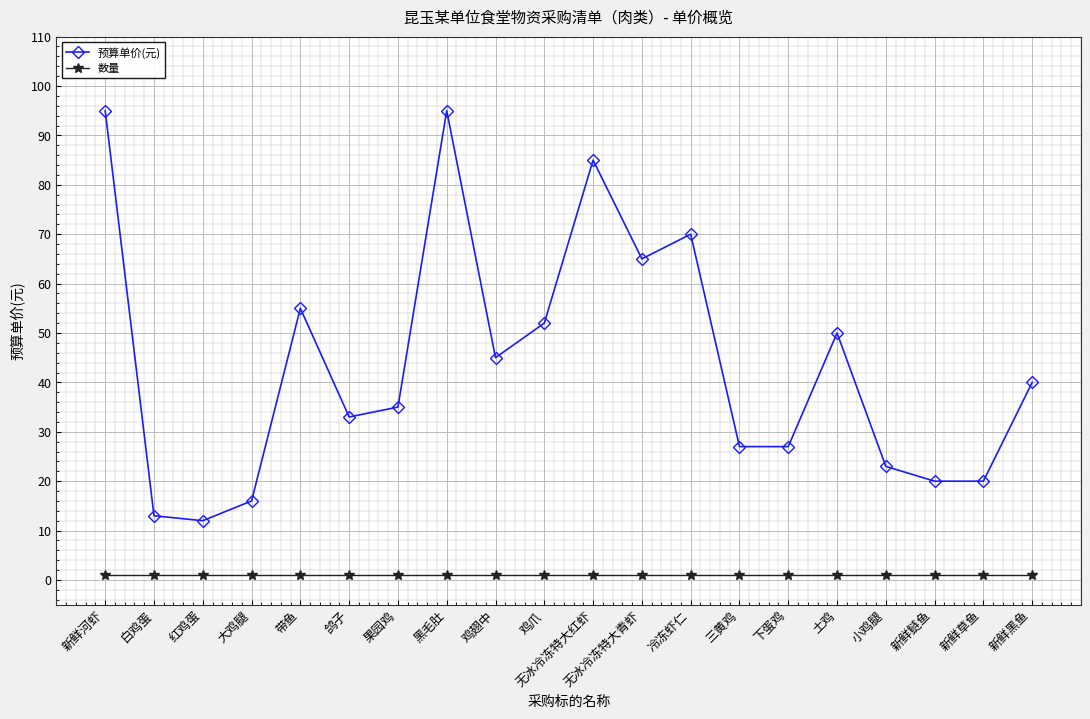

True or false: 预算单价(元) and 数量 intersect in this chart.

False